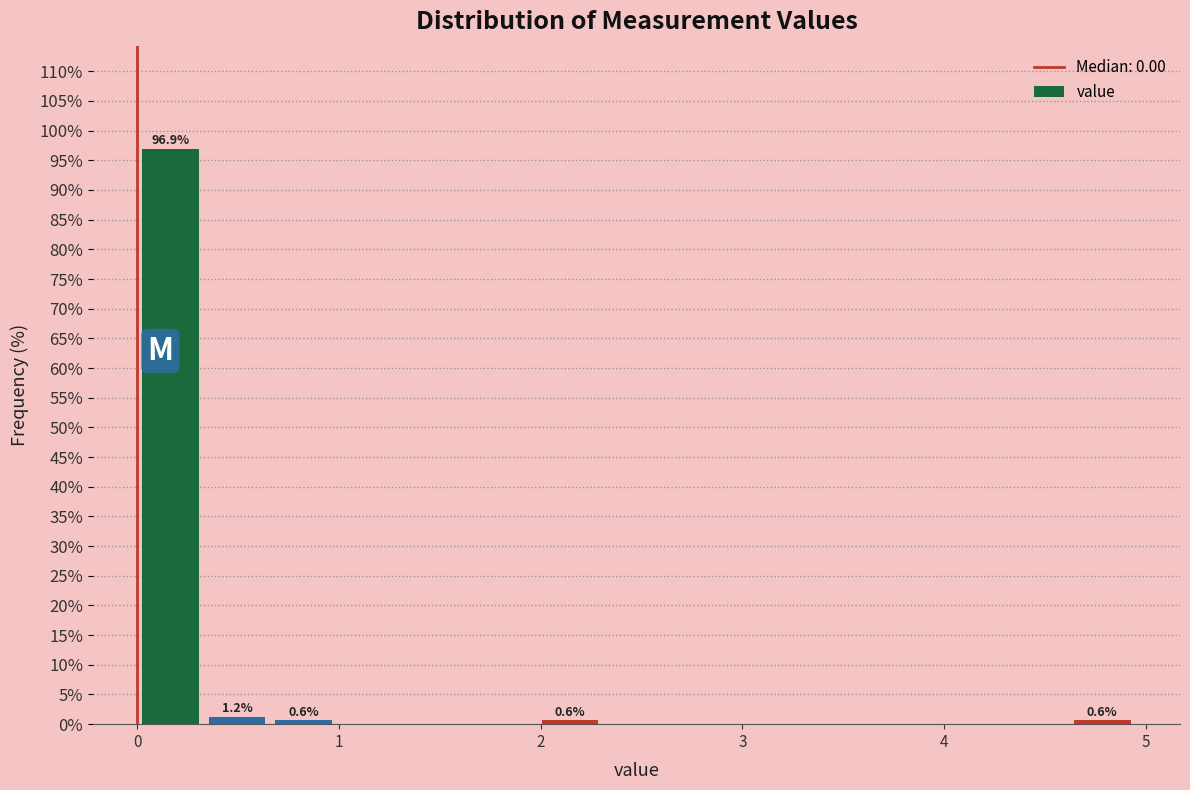

Read against the x-axis, roughly where is the centre of the tallest bar?

0.2